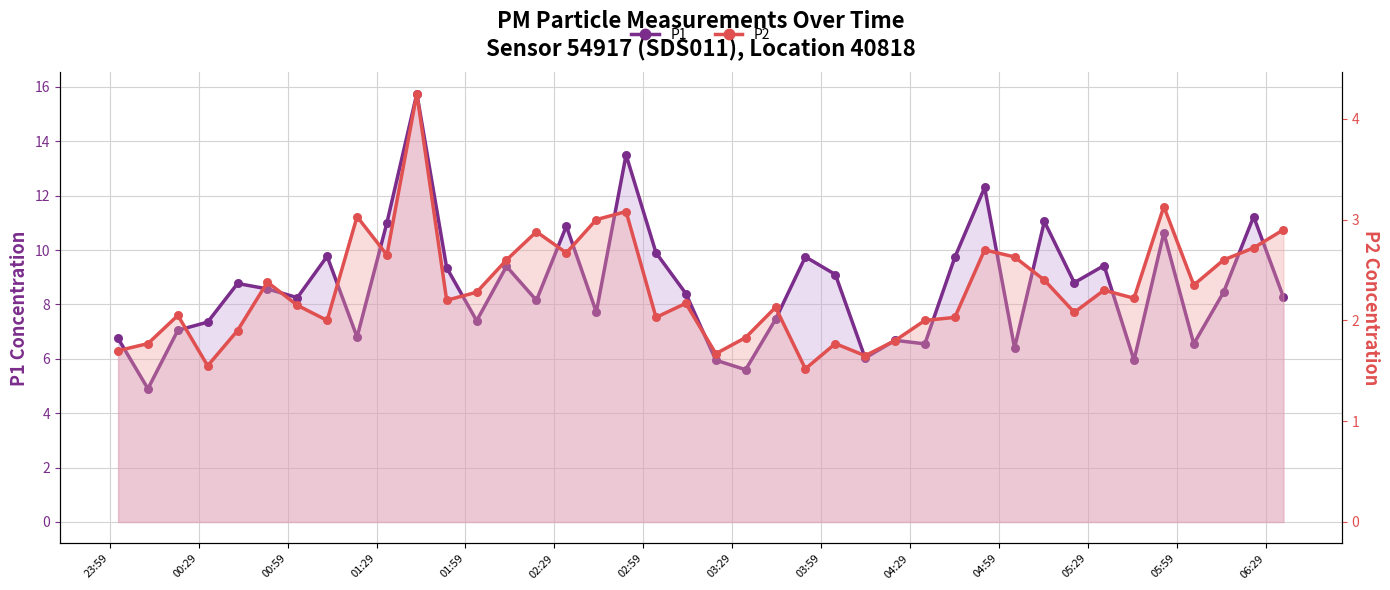

At how many categories does at least one series exceed 12?

3